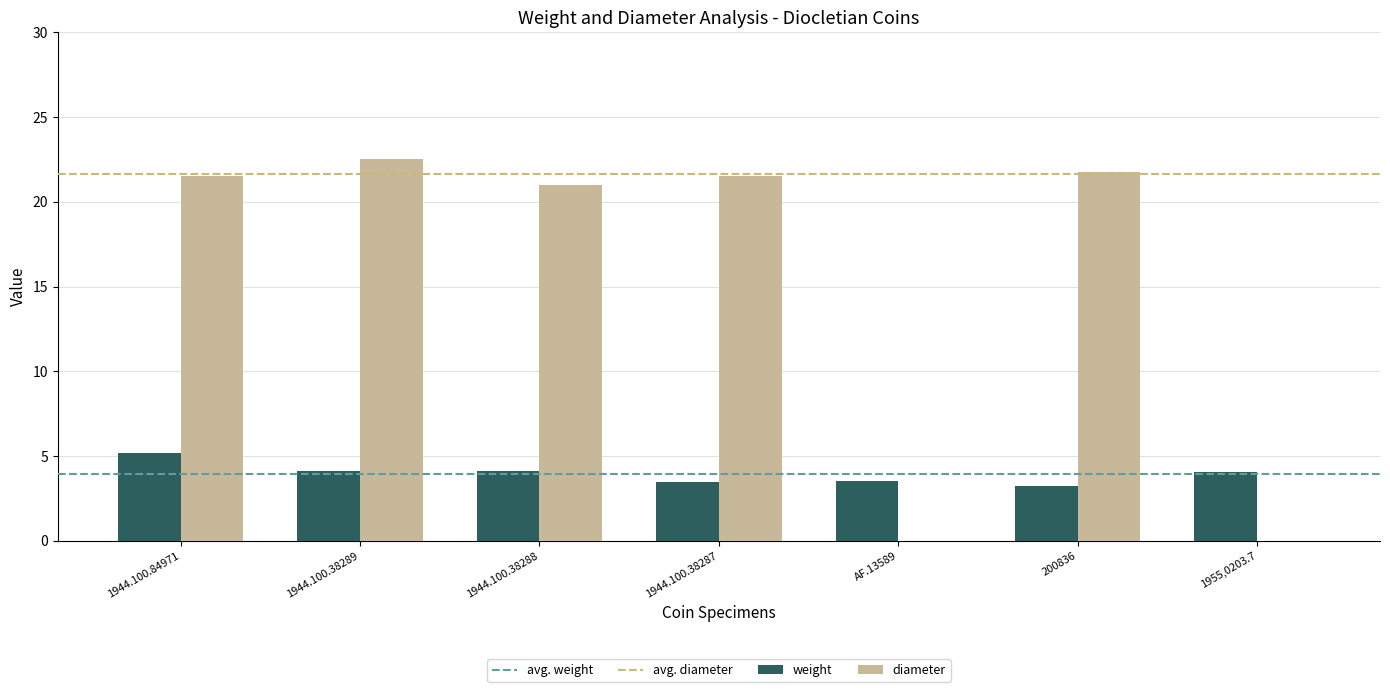

What is the maximum value for diameter?

22.5